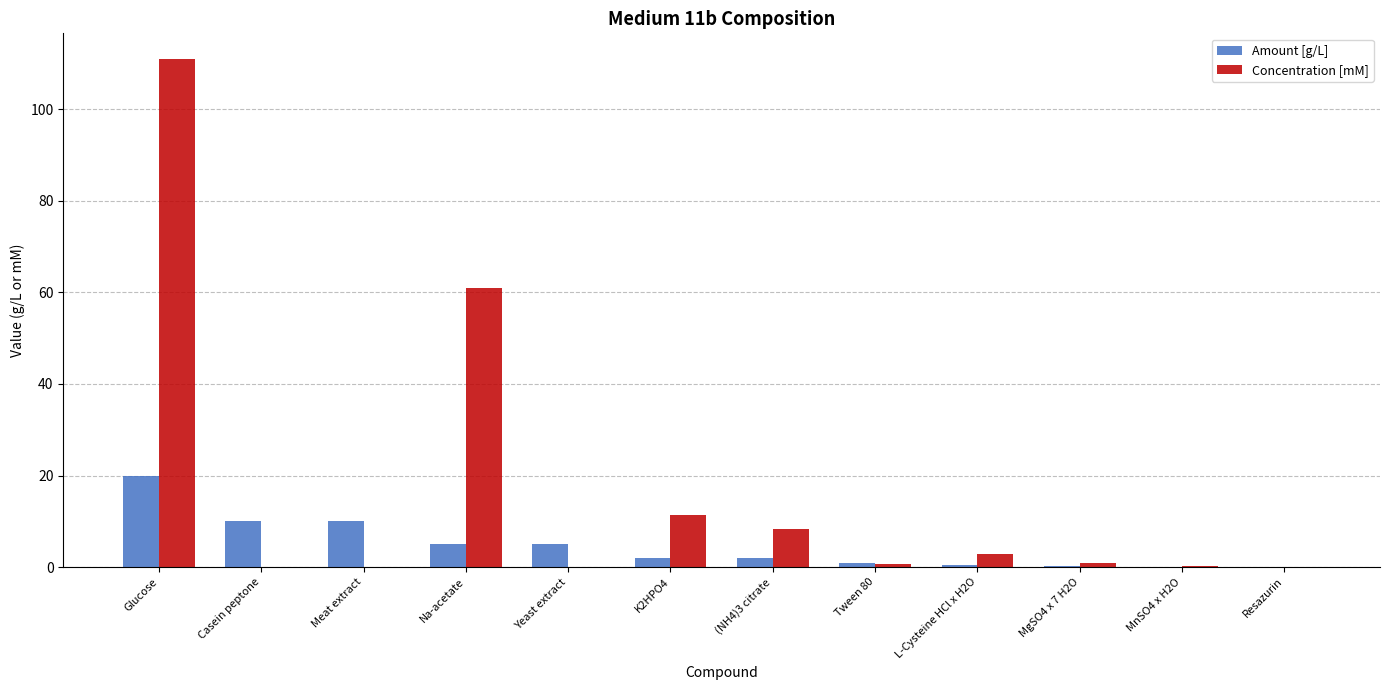

Between K2HPO4 and Tween 80, which series saw the biggest shift?

Concentration [mM]